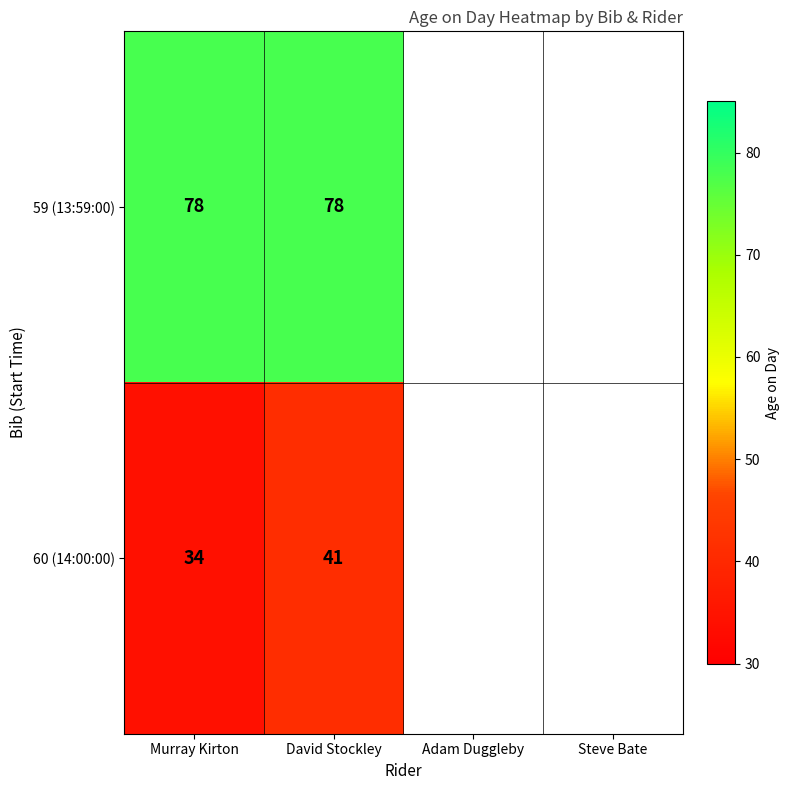

What is the average value of the 59 (13:59:00) series?

78